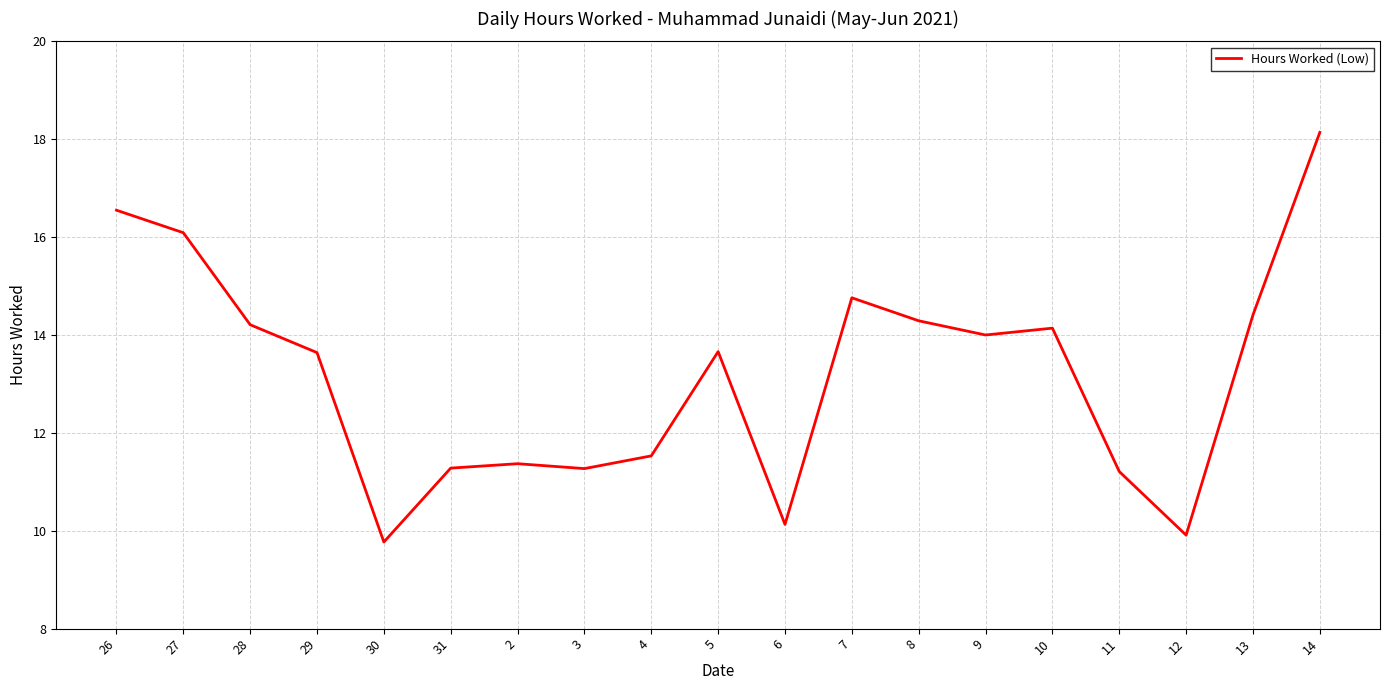

Which label corresponds to the smallest value in the chart?

30